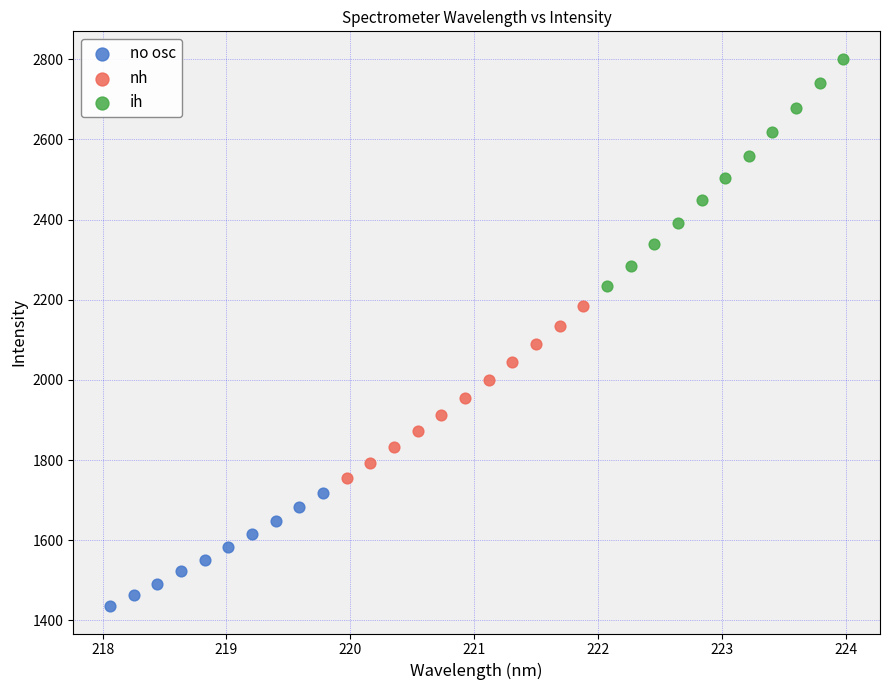

Which series has the widest spread of Y values?

ih